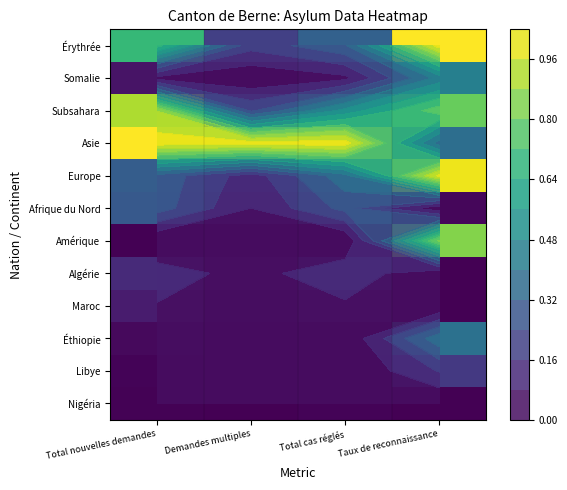

At Taux de reconnaissance, list the series in order from largest to smallest.

Érythrée, Europe, Amérique, Subsahara, Somalie, Éthiopie, Asie, Libye, Afrique du Nord, Algérie, Maroc, Nigéria